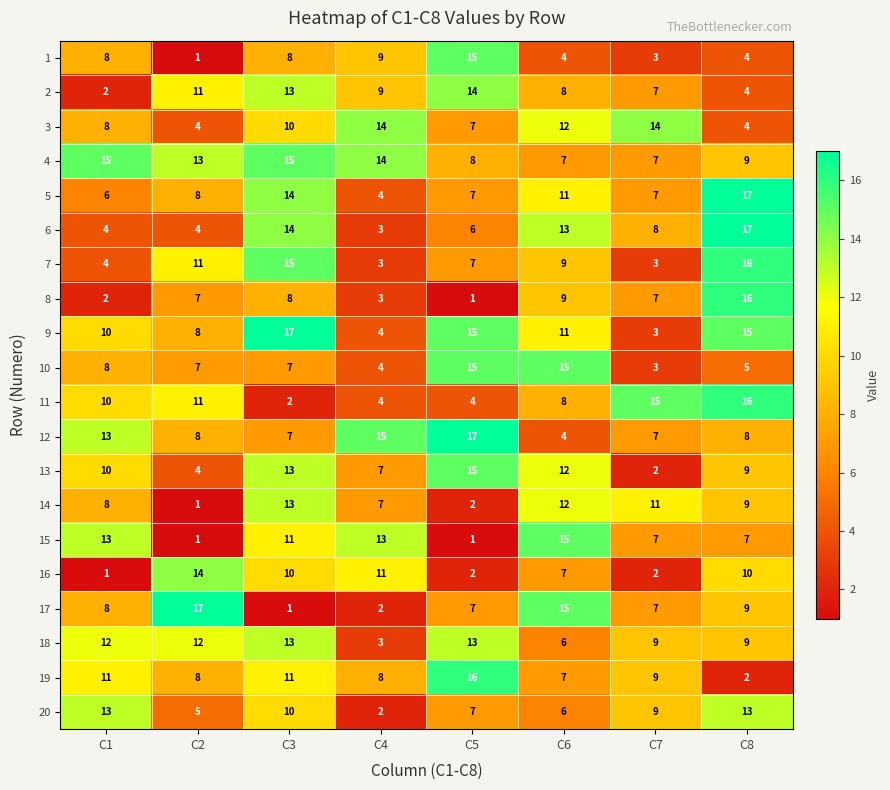

How many values in the 13 series are below 10?

4